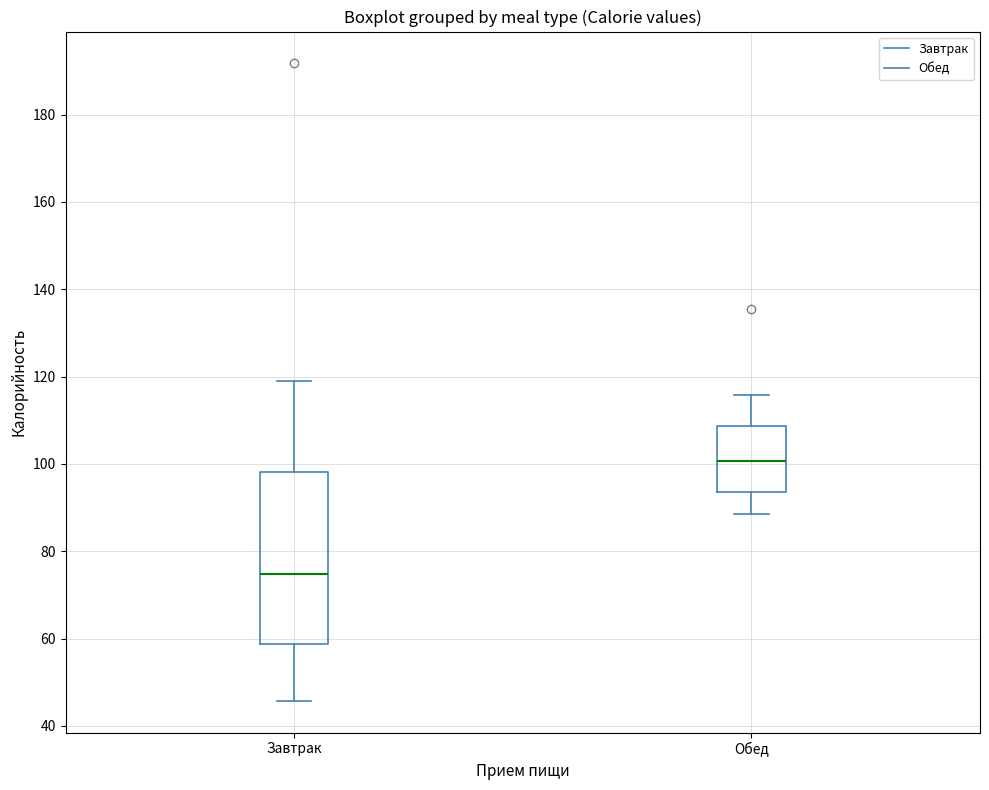

Which box has the highest median line?

Обед